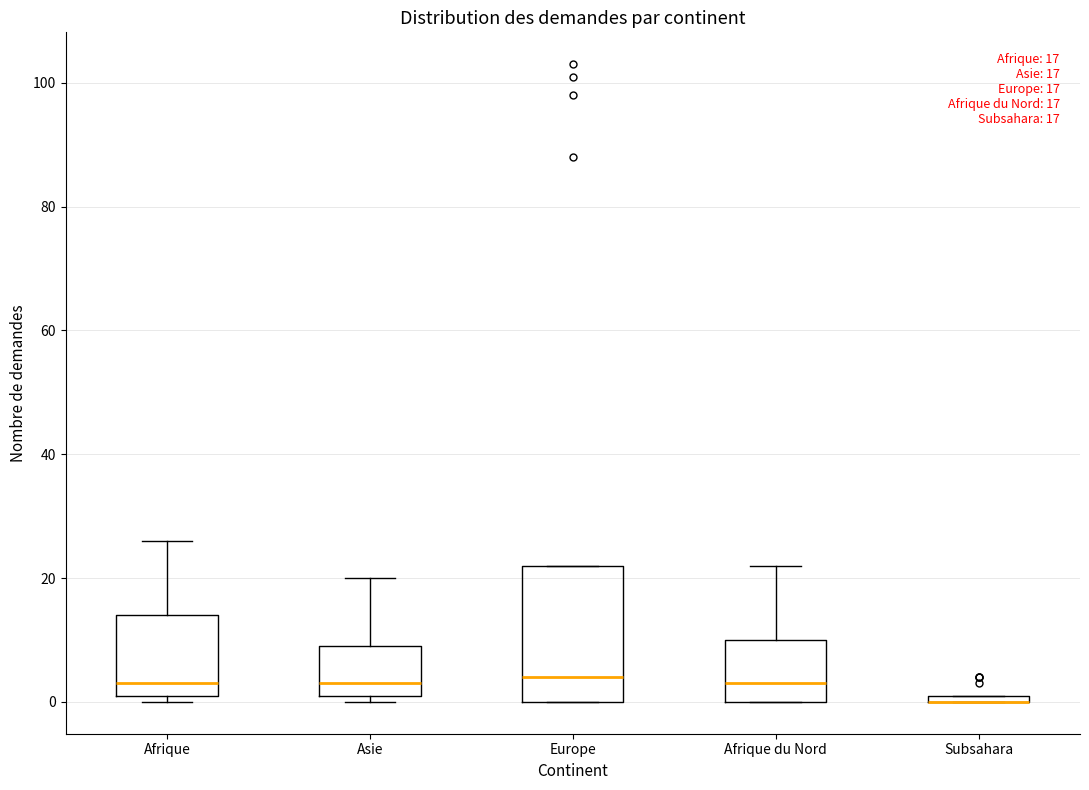

Comparing the boxes themselves (not the whiskers), which one is the tallest?

Europe